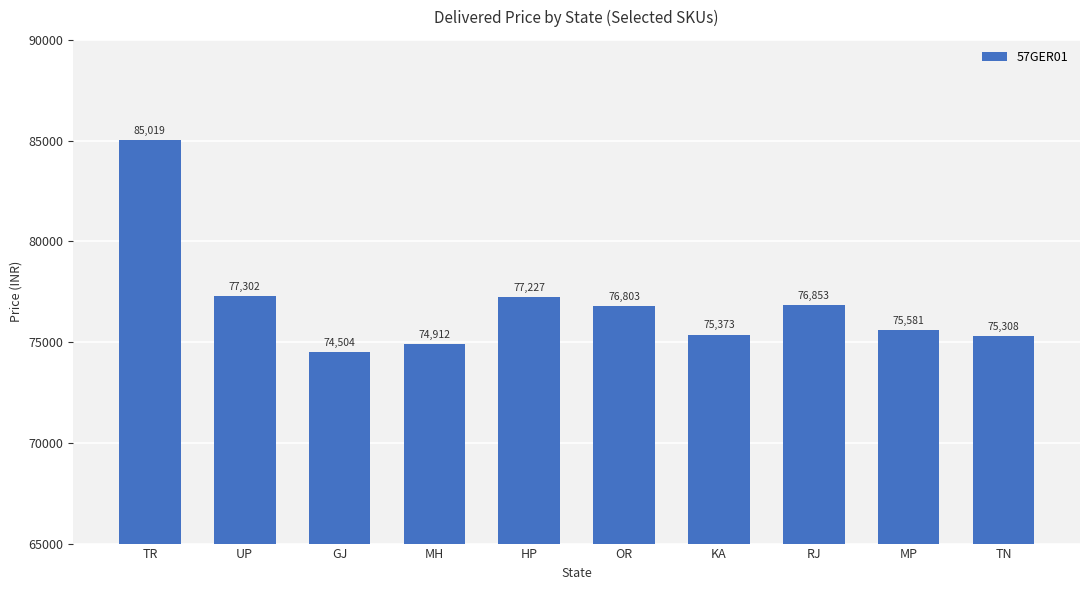

What is the difference between the values at UP and OR?

499